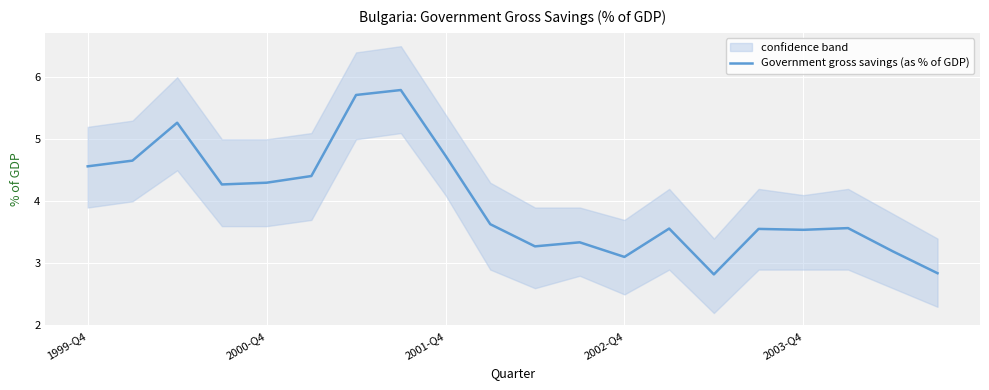

Count the number of values greater than 3.

18